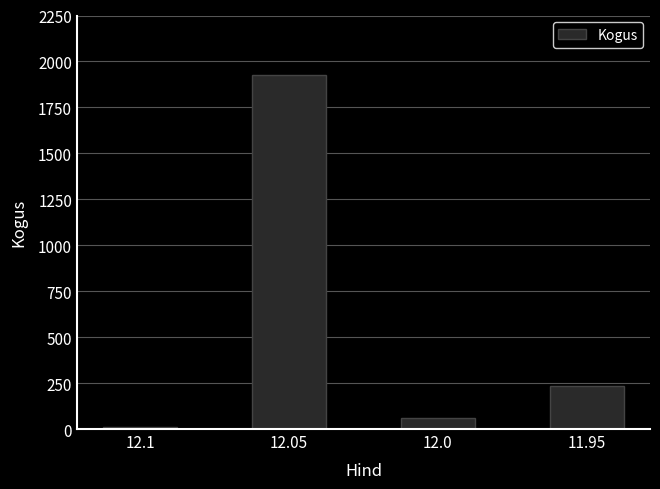

What is the minimum value shown in the chart?

13